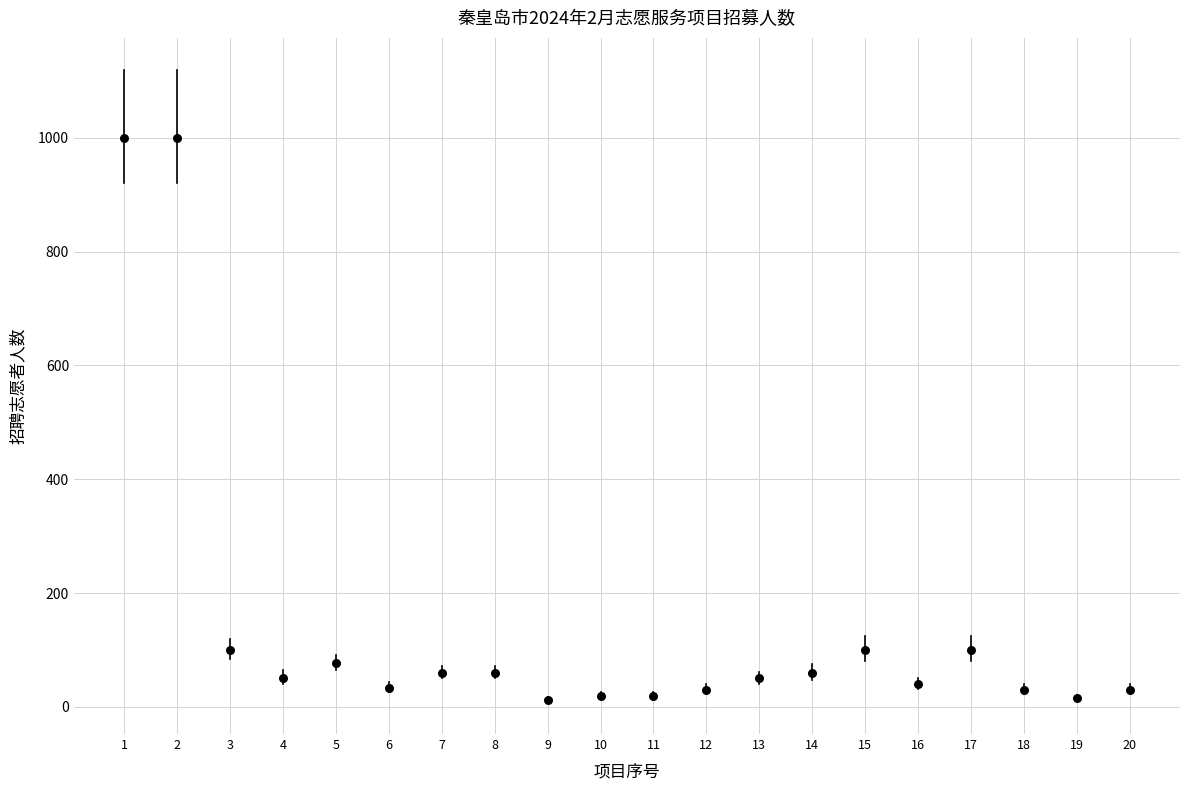

What is the range of Y values (max minus min)?

988